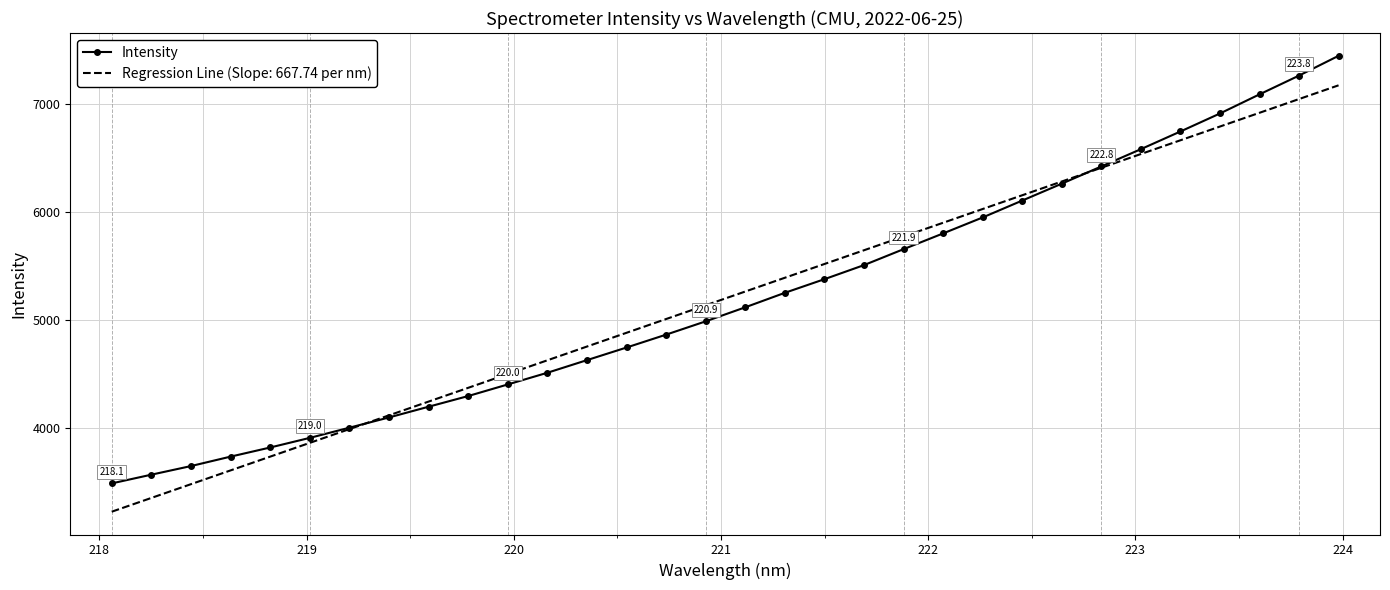

Which series has the largest range (max minus min)?

Intensity